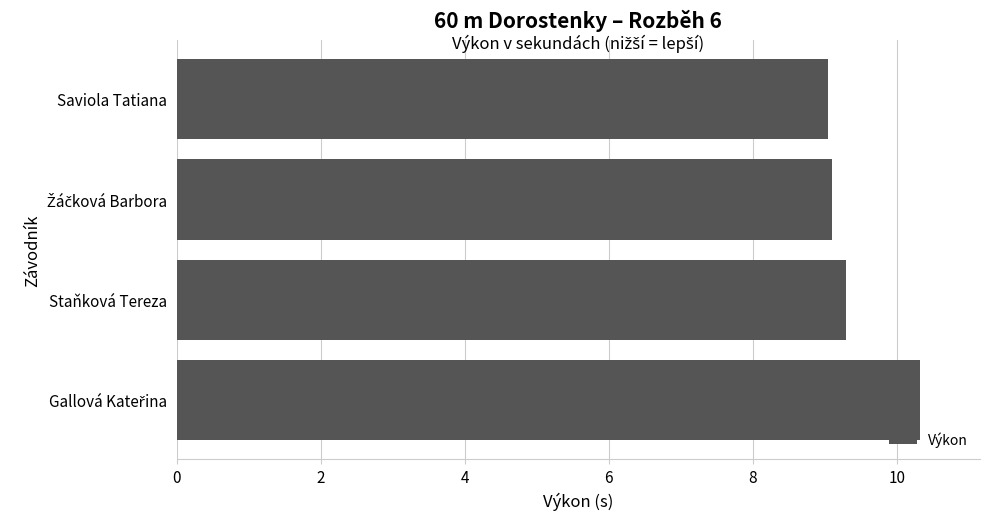

The value at Staňková Tereza is 12.2. True or false?

False